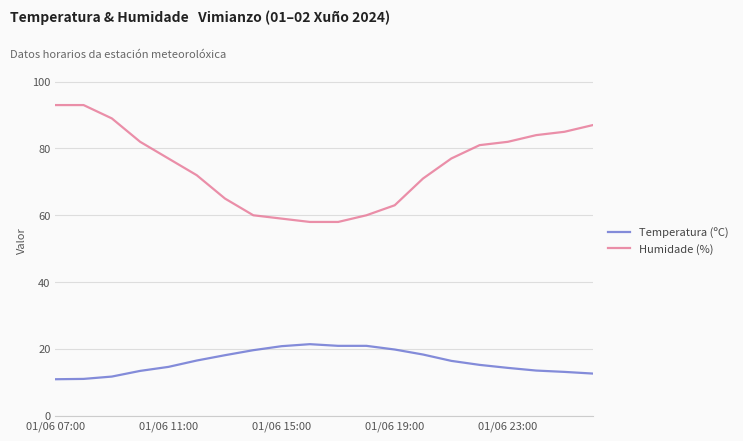

What is the difference between the maximum and minimum values in the Humidade (%) series?

35.0